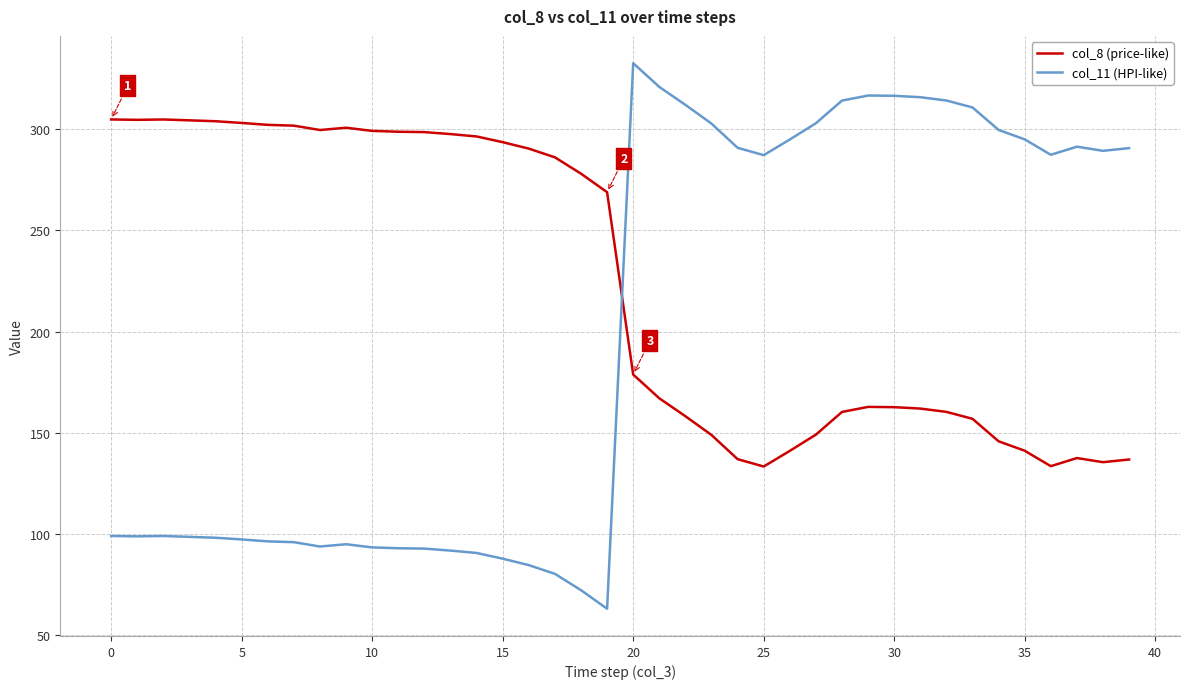

True or false: col_11 (HPI-like) has more than 0 interior local peaks.

True